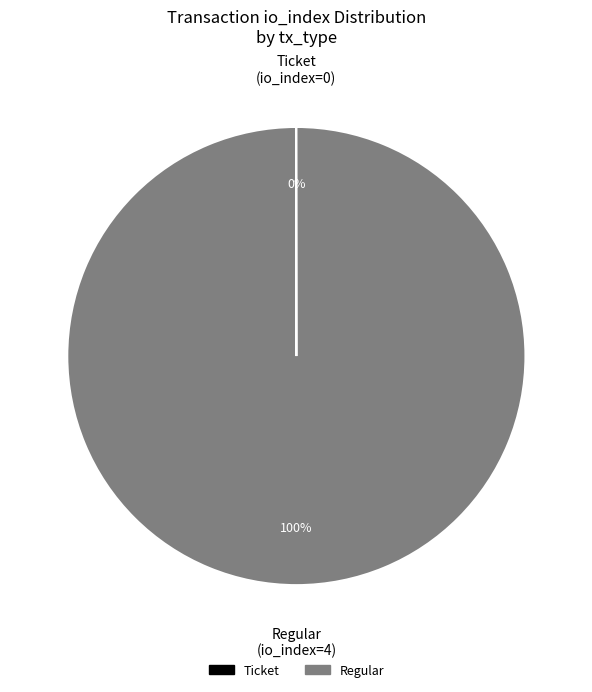

The Regular slice represents 100% of the pie. True or false?

True